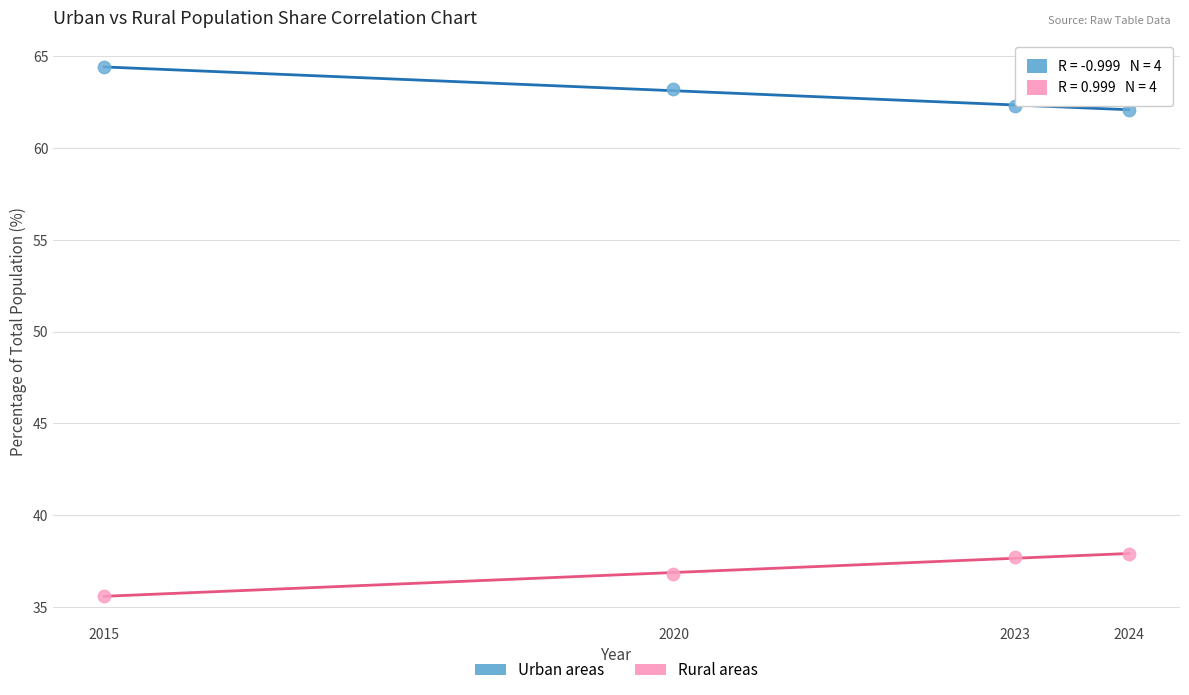

Across all data points, what is the average Y value?

50.0